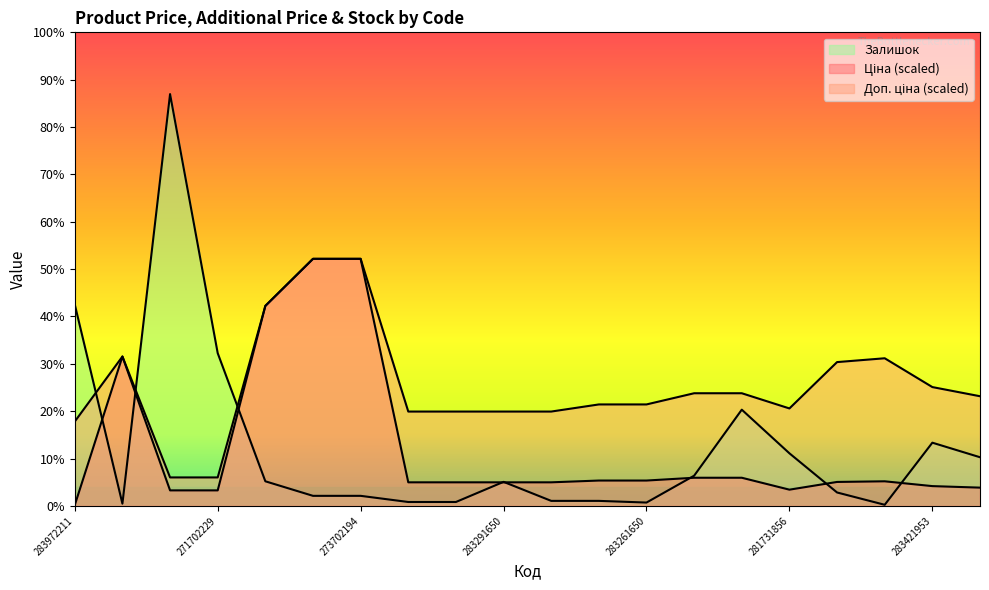

Rank the series at 283972211 from highest to lowest value.

Залишок, Доп. ціна, Ціна